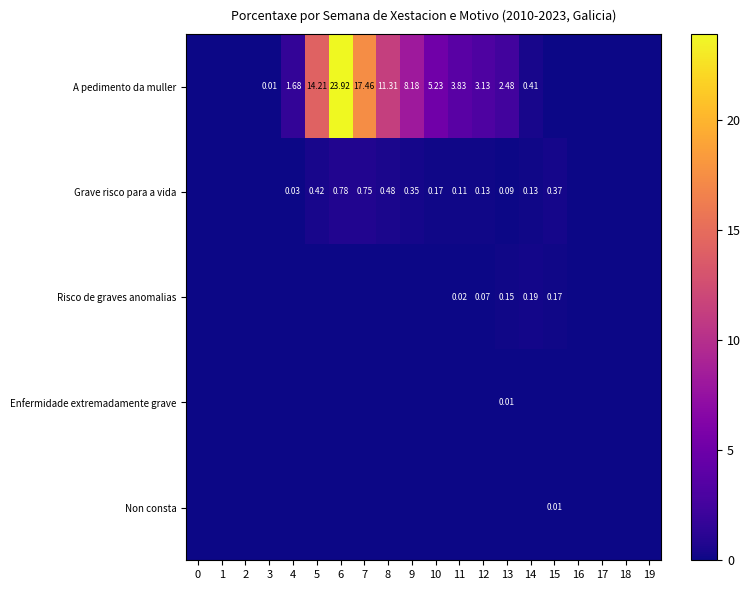

The value of Risco de graves anomalias at 3 is -0.1. True or false?

False